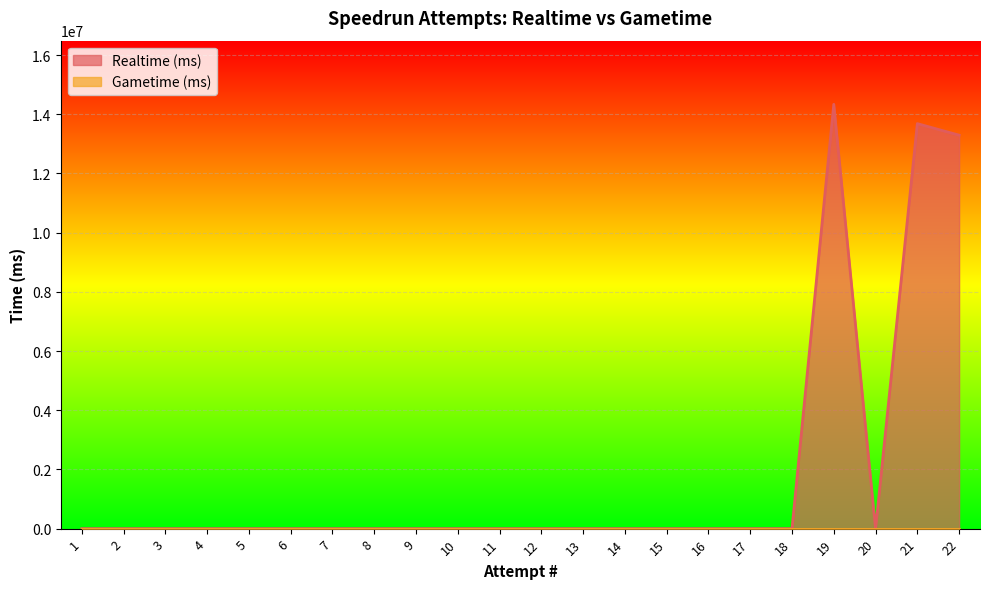

At which category does the data reach its first local valley?

20